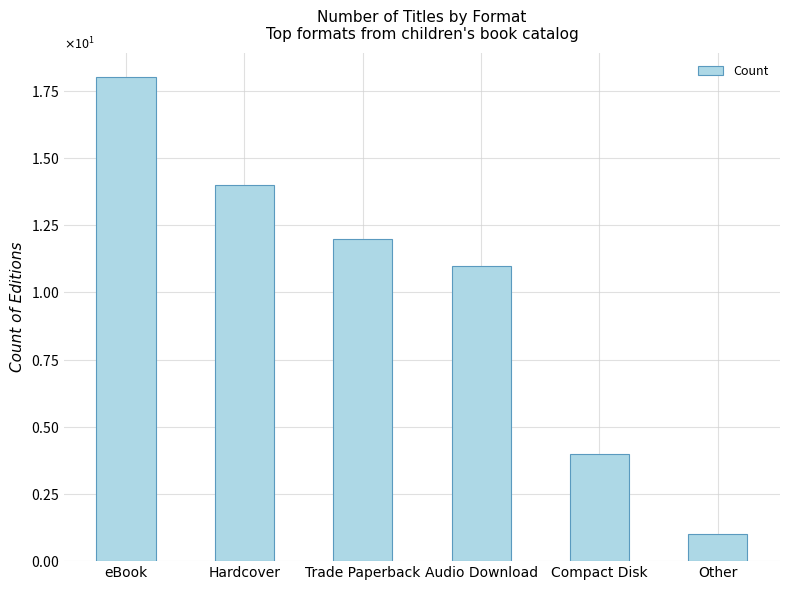

What is the ratio of the value at Compact Disk to the value at eBook?

0.2